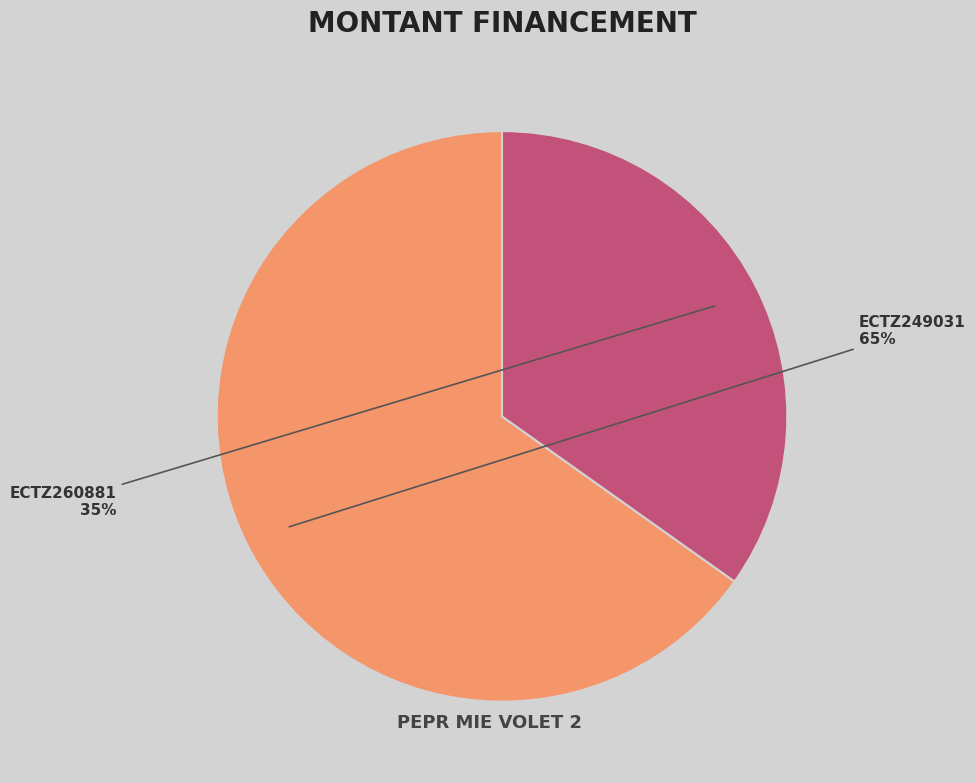

Combined, do ECTZ249031 and ECTZ260881 account for over 50%?

Yes